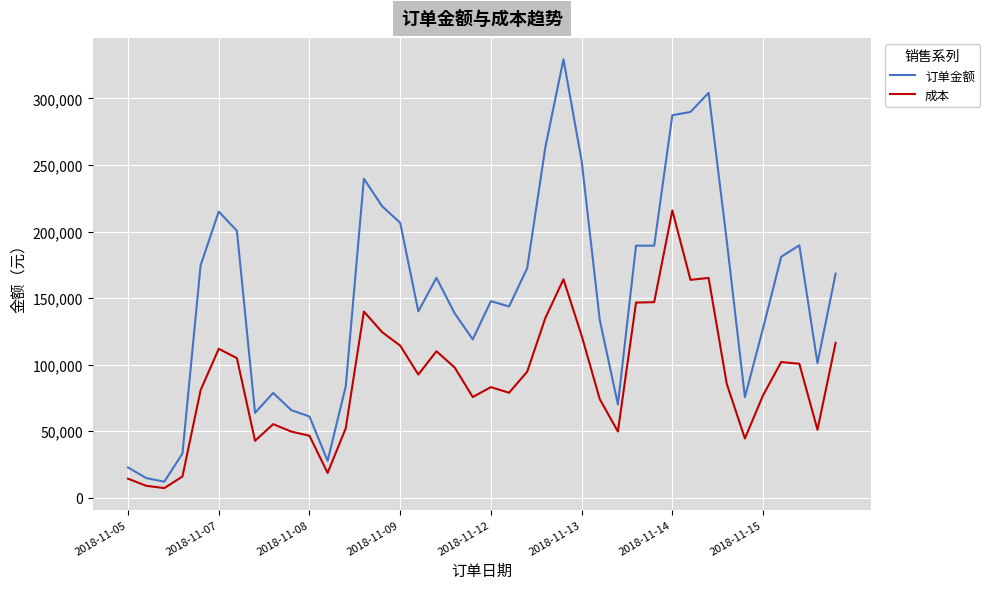

Which series has the largest total across all categories?

订单金额